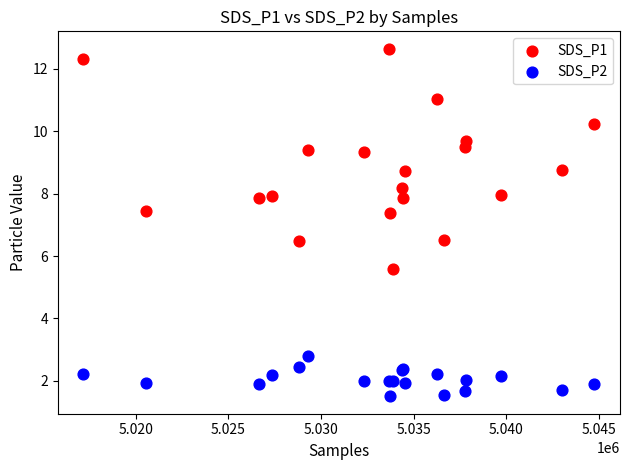

Which series contains the lowest Y value?

SDS_P2